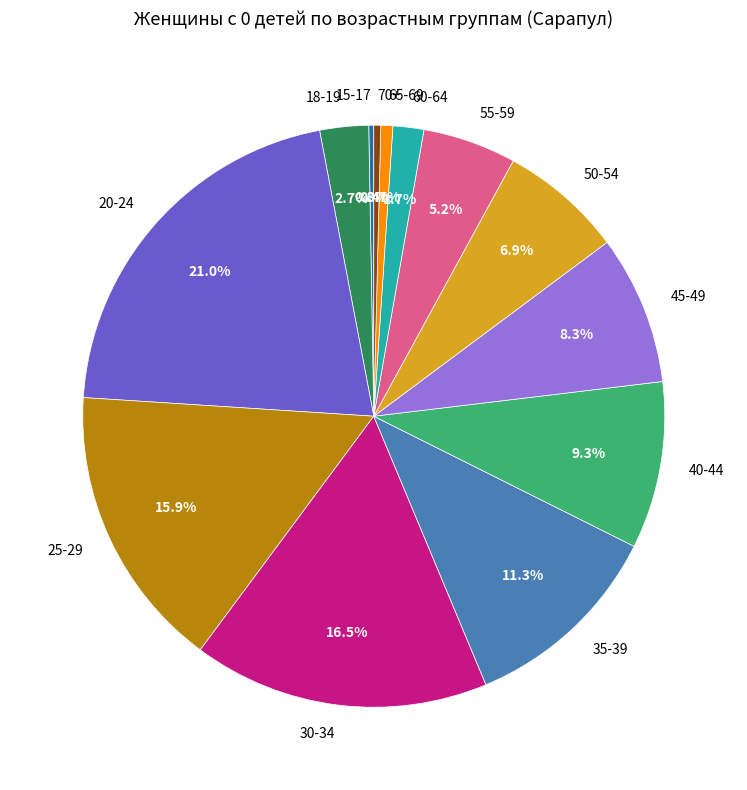

Which has a higher value, 30-34 or 70+?

30-34